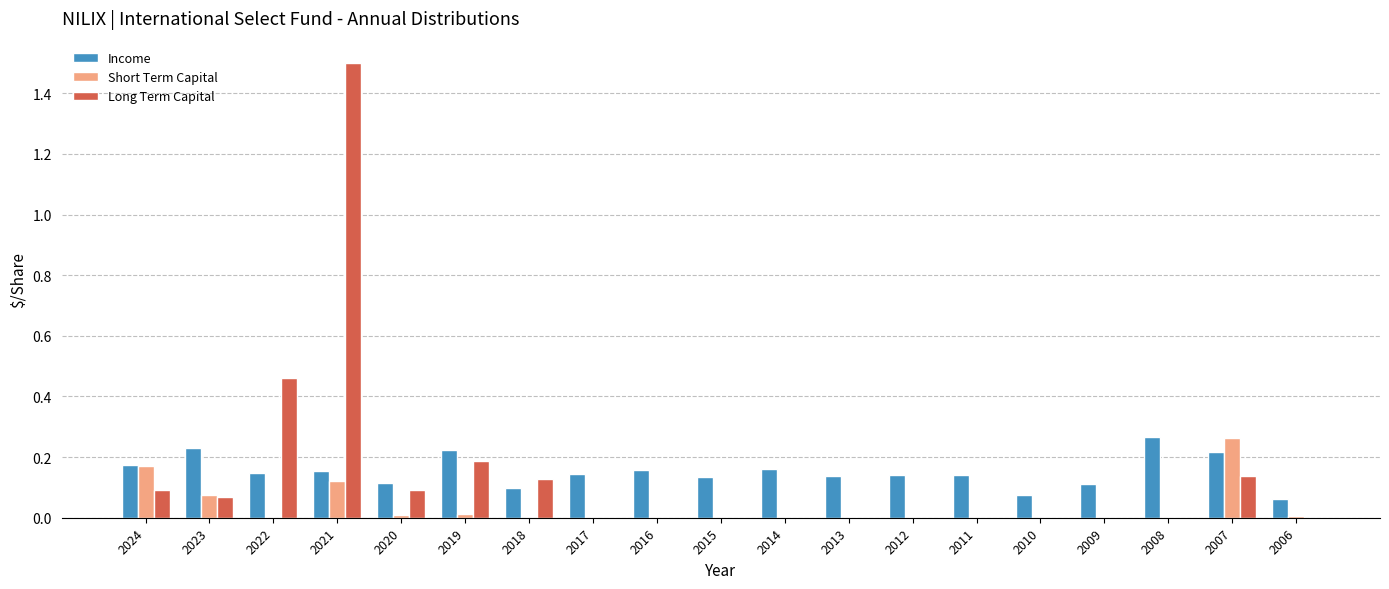

At which label does Long Term Capital reach its peak?

2021